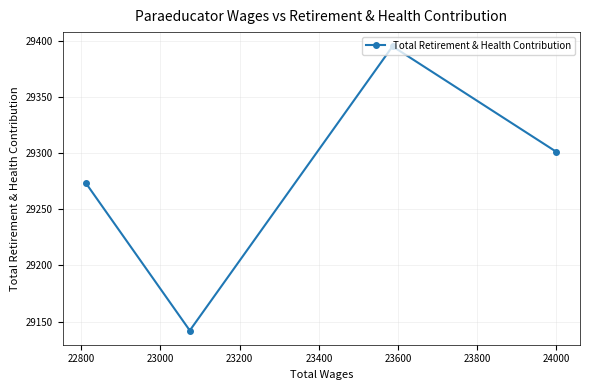

Is this an area chart (filled region under the line)?

No